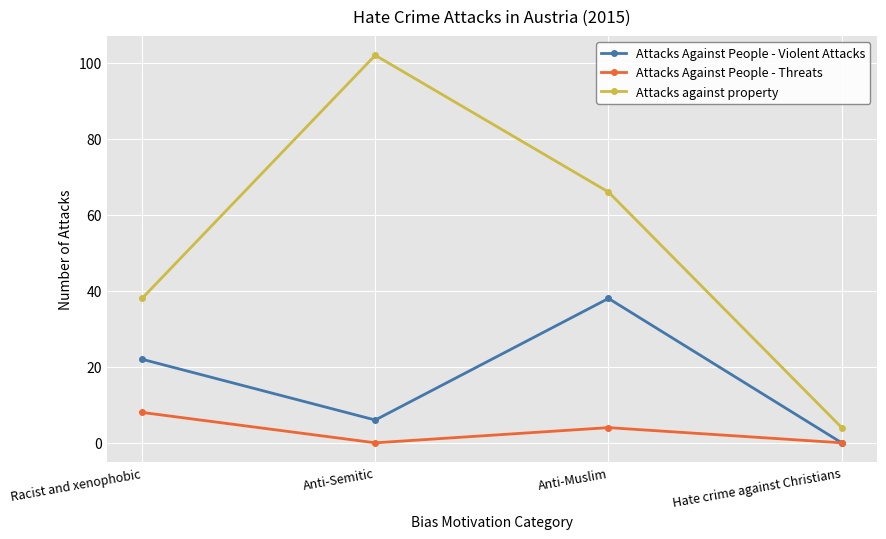

True or false: Attacks against property and Attacks Against People - Violent Attacks cross at least once.

False